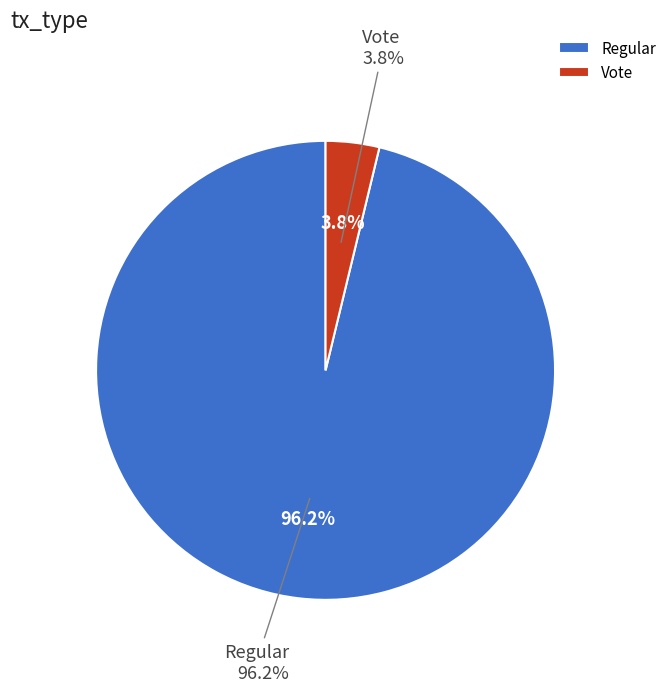

Does Vote represent more than half of the total?

No